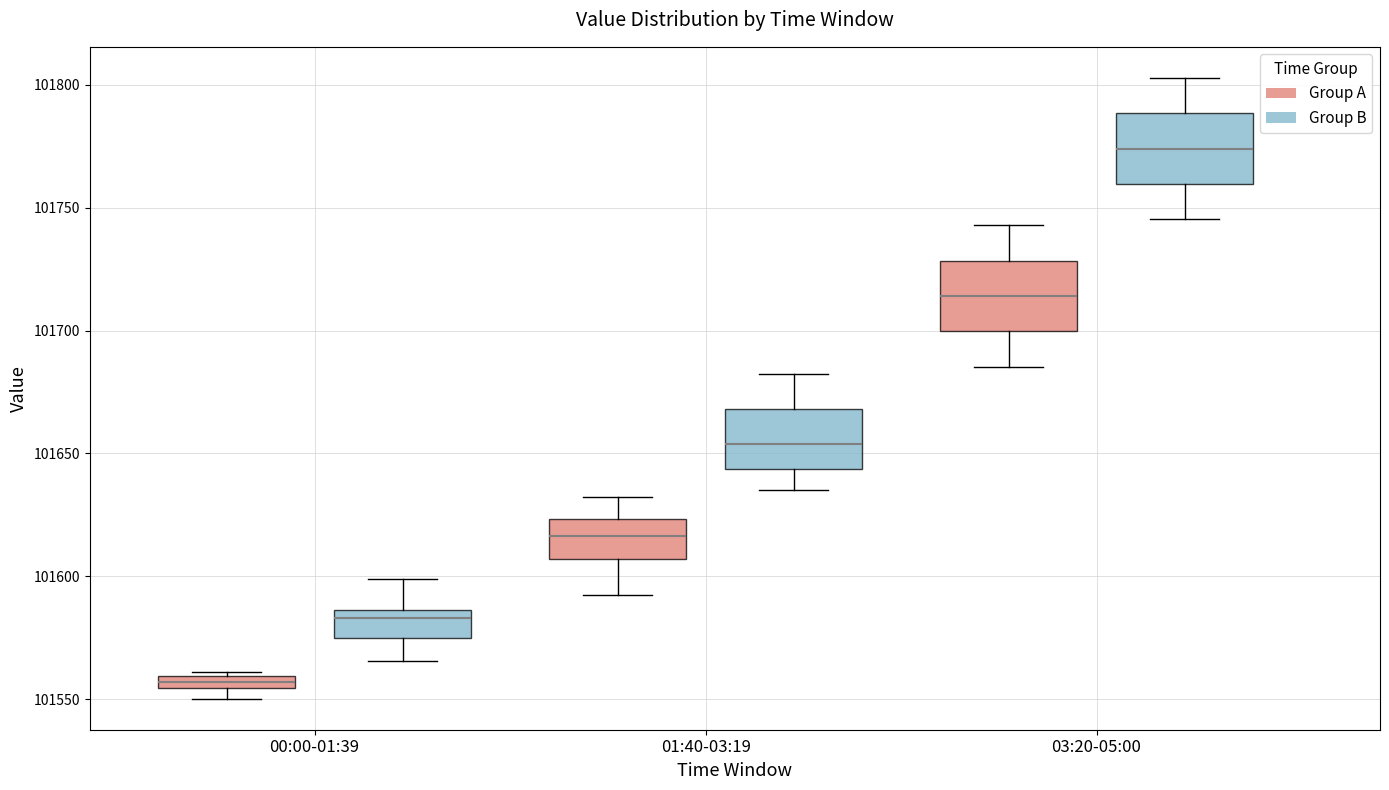

Which box has the lowest median line?

00:00-01:39 (Group A)